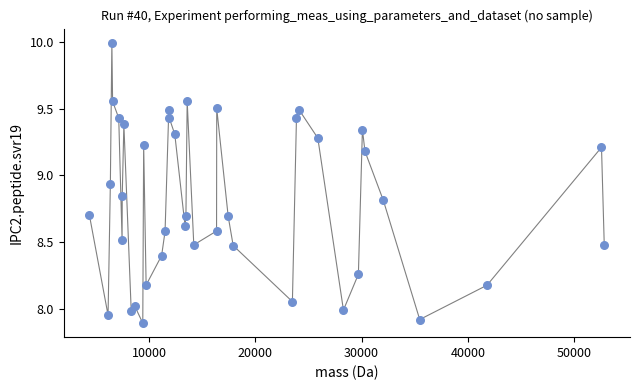

What is the range of X values (max minus min)?

48432.6